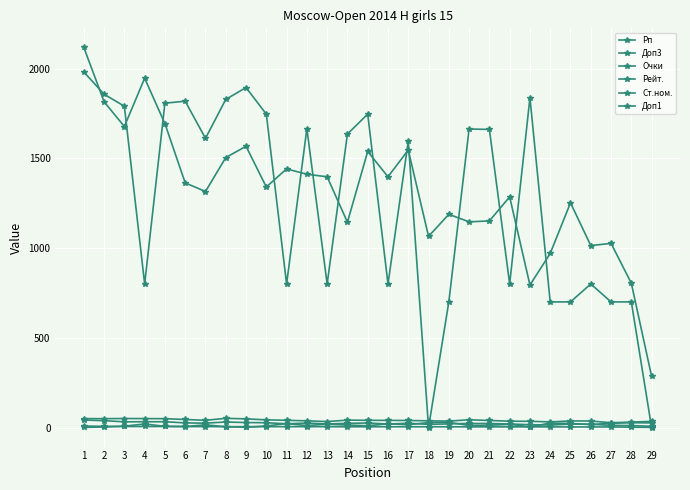

True or false: Очки and Рп intersect in this chart.

False